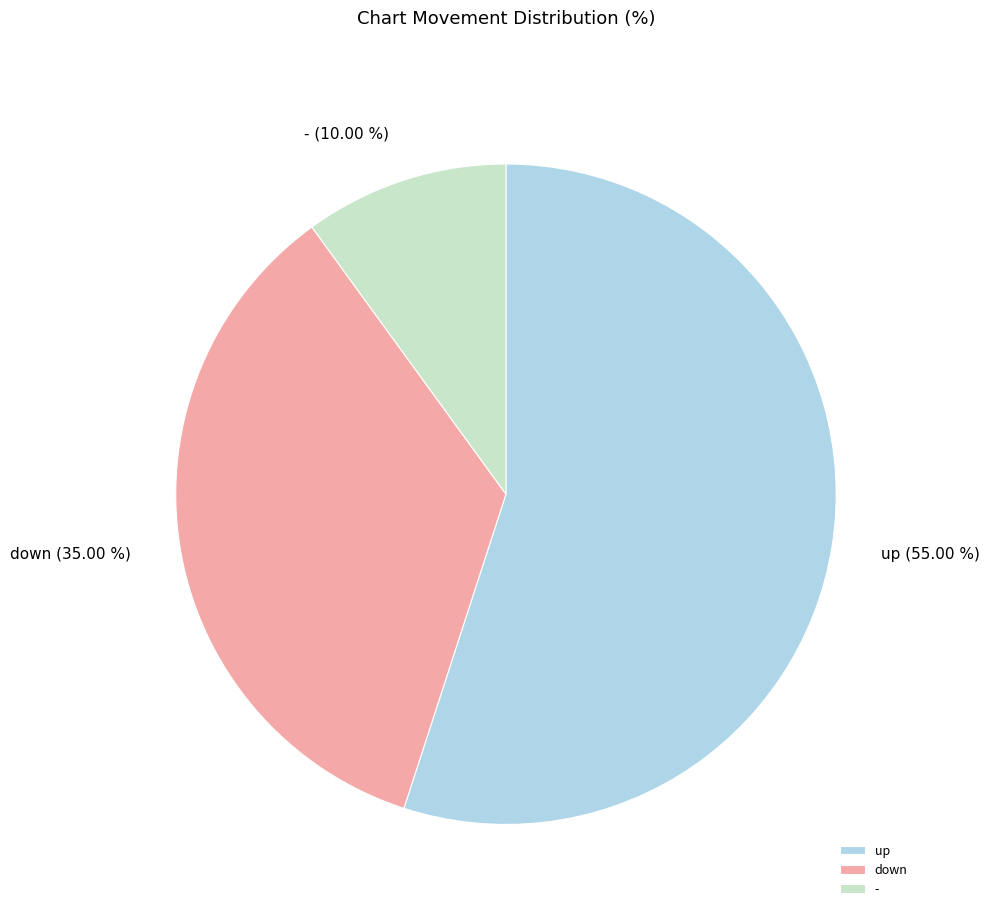

Approximately how many times larger is the value at up compared to -?

5.5